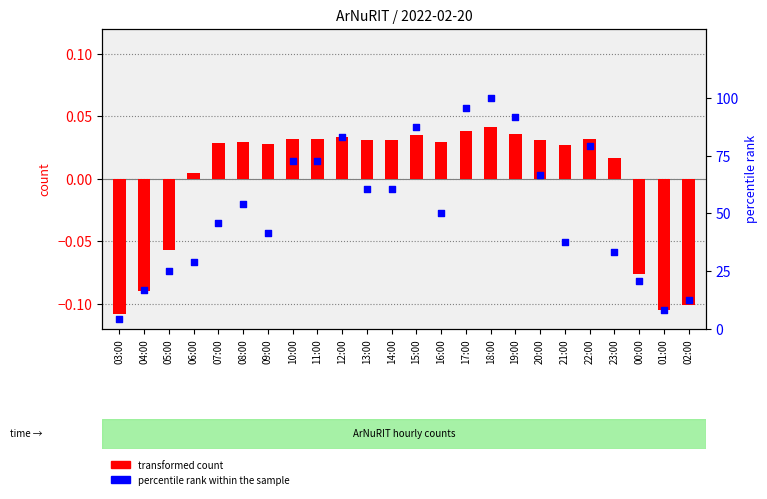

At how many categories does at least one series exceed 56?

11